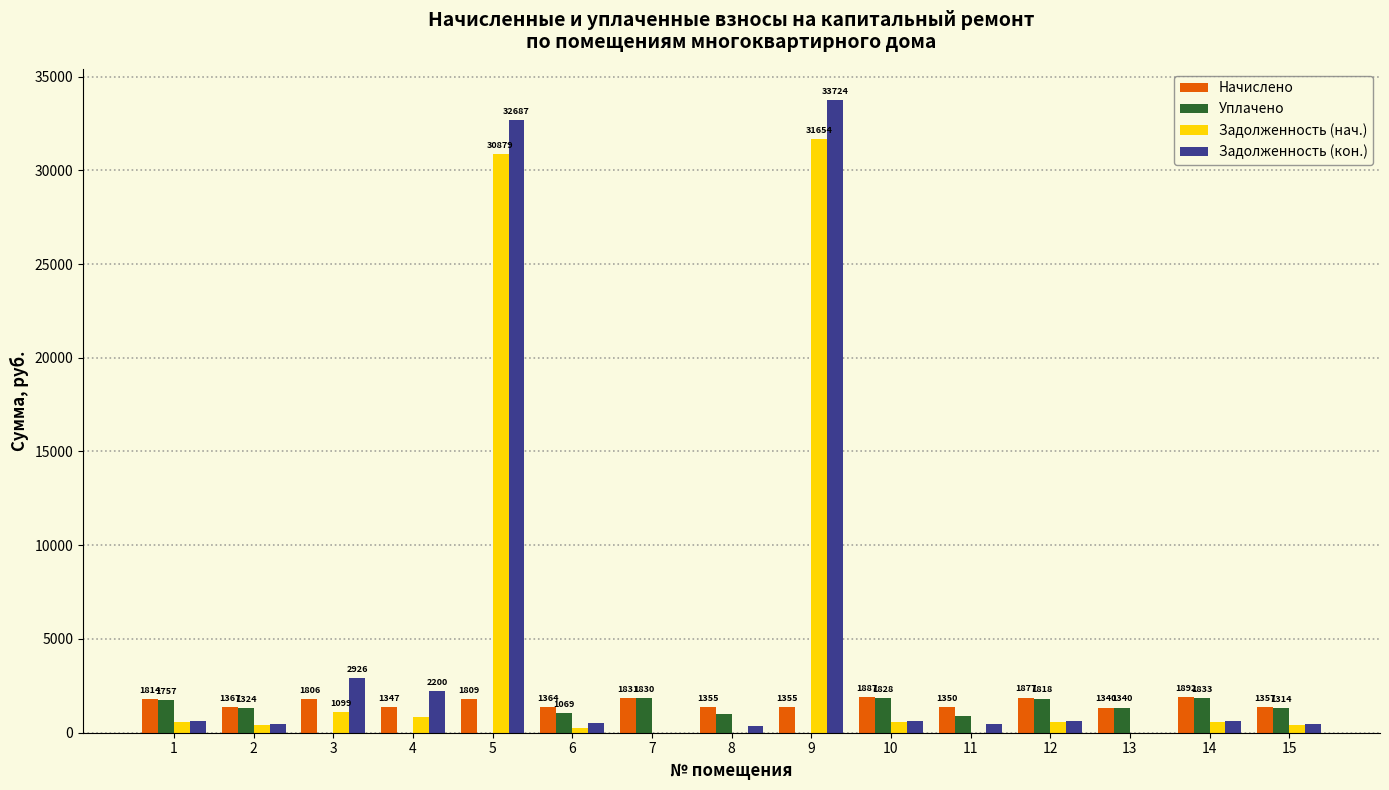

At which label is Задолженность (кон.) closest to 16862?

3